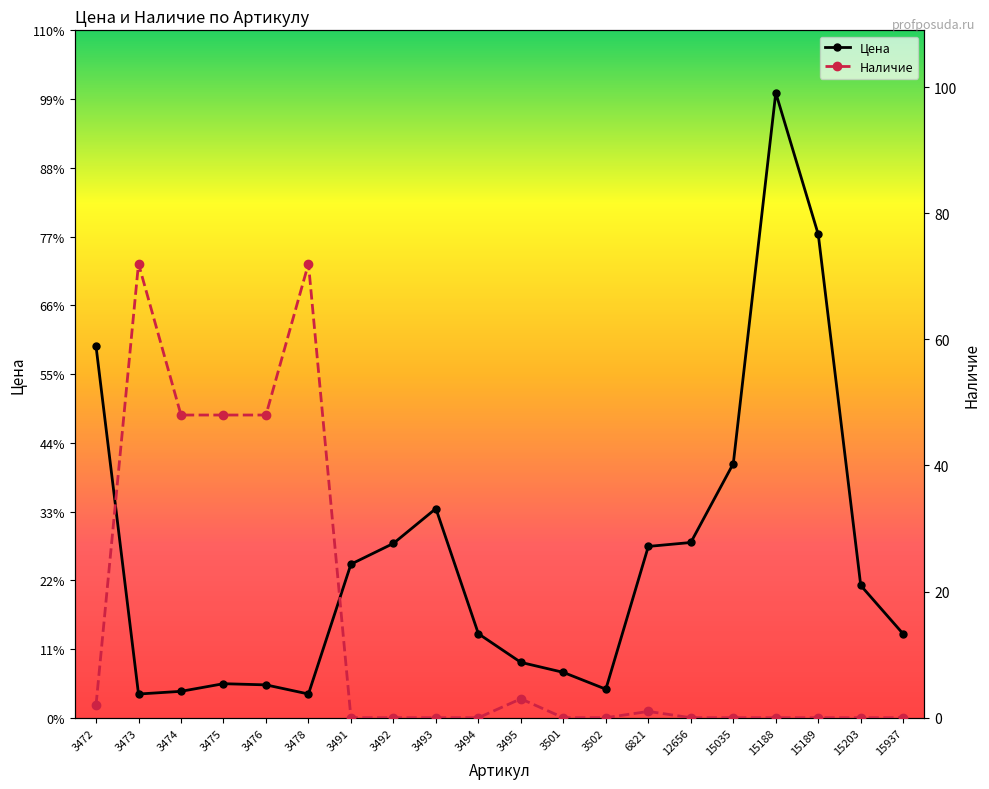

True or false: Наличие has a value of 2 at 3472.

True